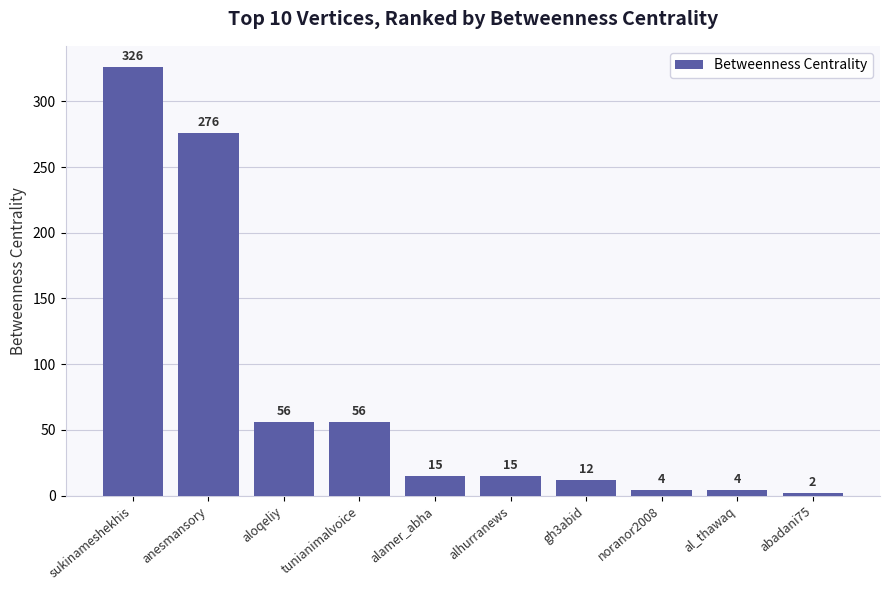

What is the value of the 1st bar from the left?

326